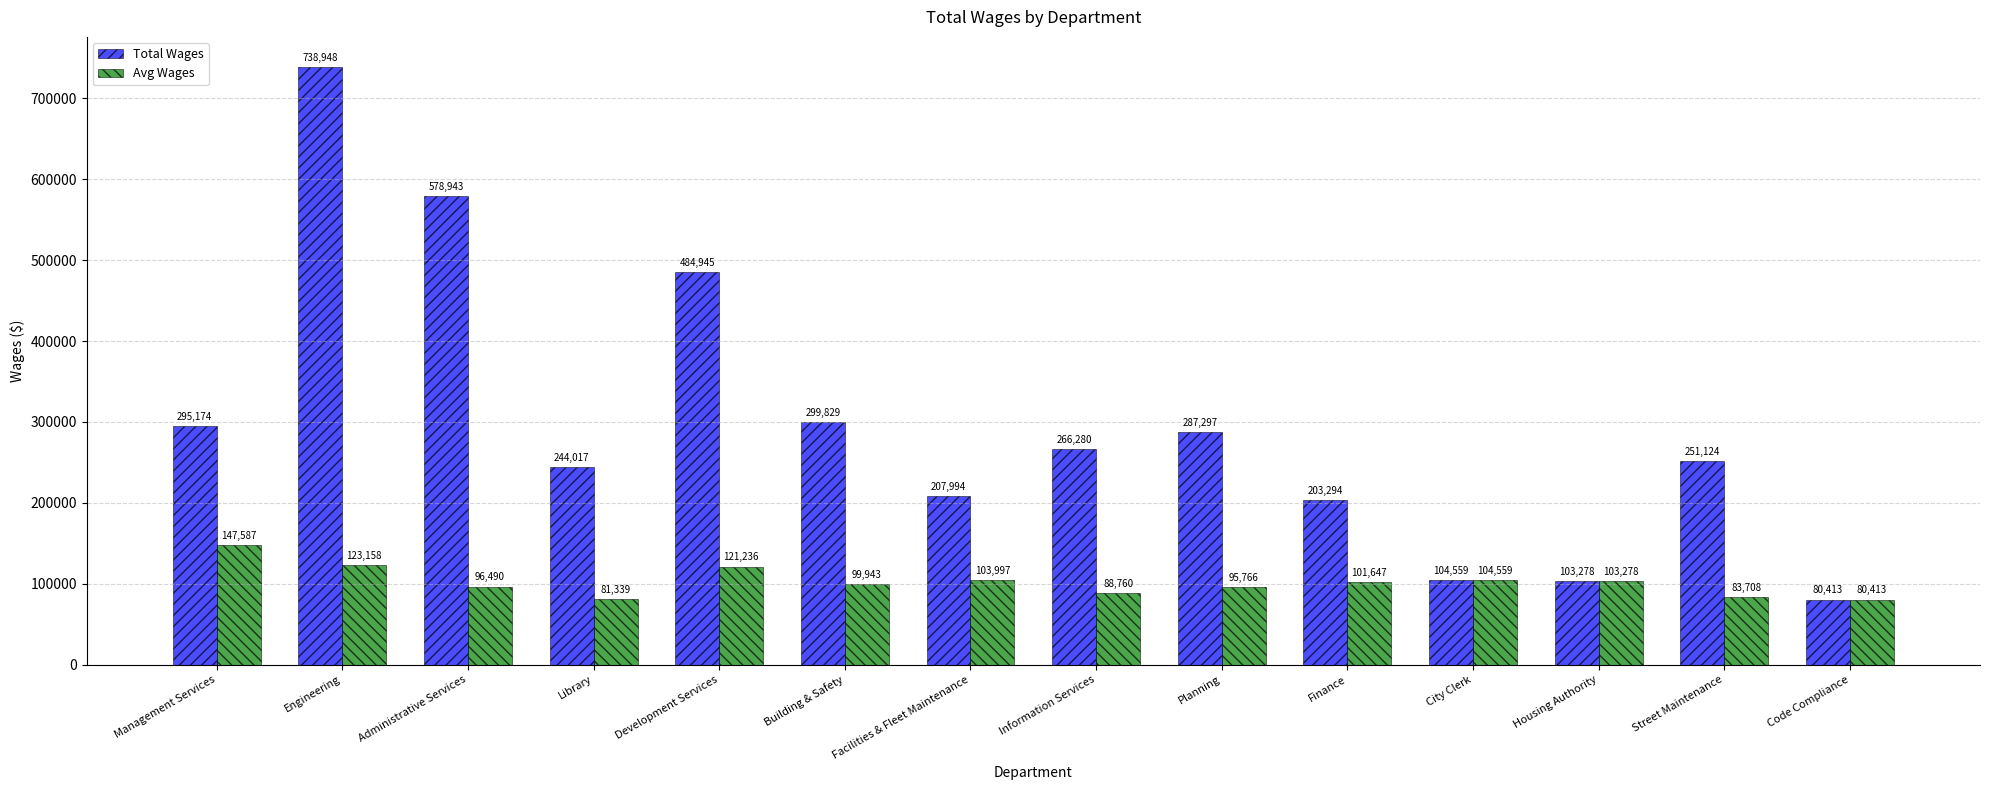

List the series in order of their overall mean, lowest first.

Avg Wages, Total Wages